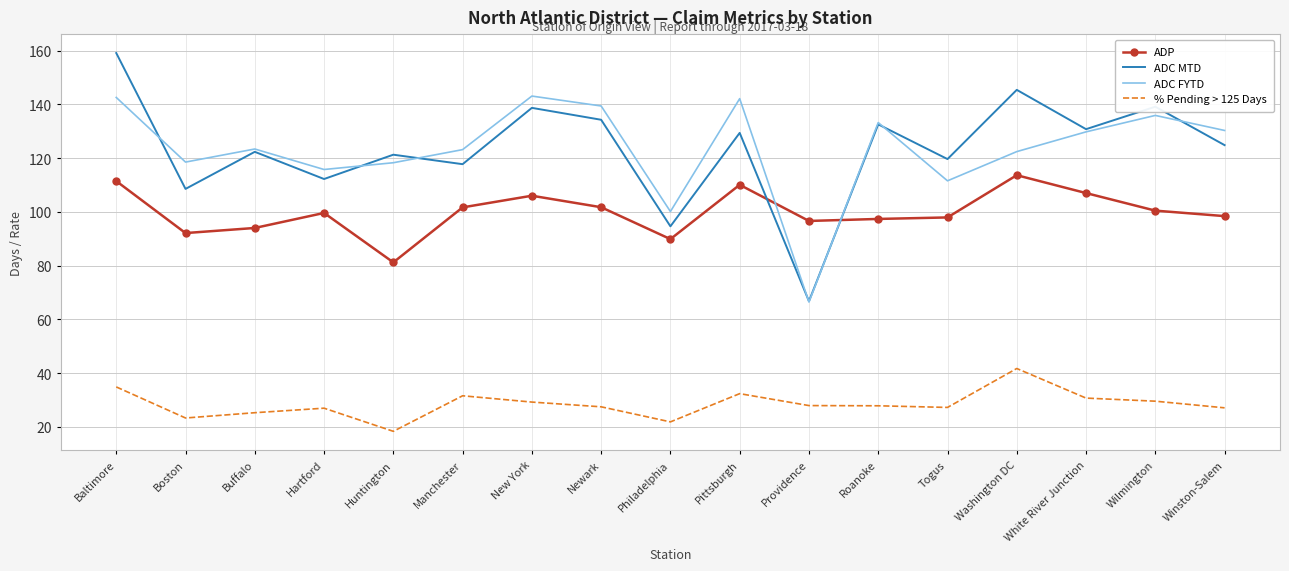

Rank the series at Boston from highest to lowest value.

ADC FYTD, ADC MTD, ADP, % Pending > 125 Days